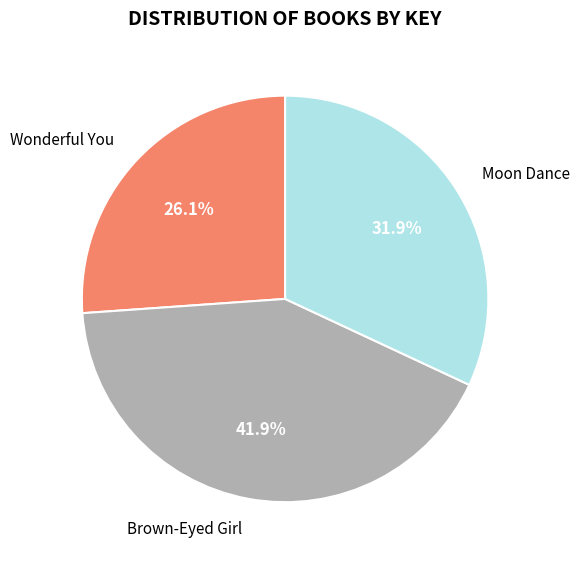

Does Brown-Eyed Girl account for over 50% of the chart?

No